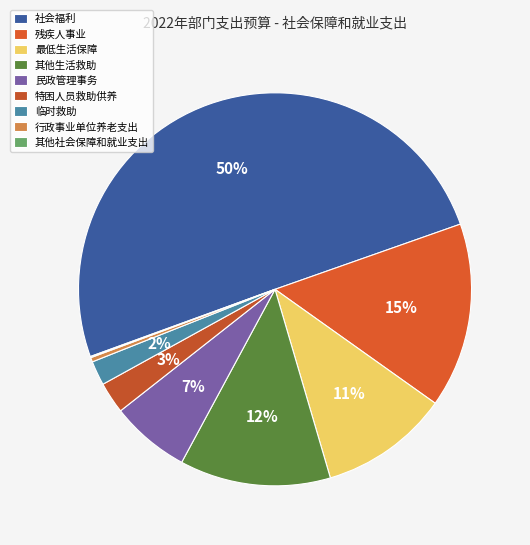

What is the total percentage of 临时救助 and 其他生活救助?

14.4%